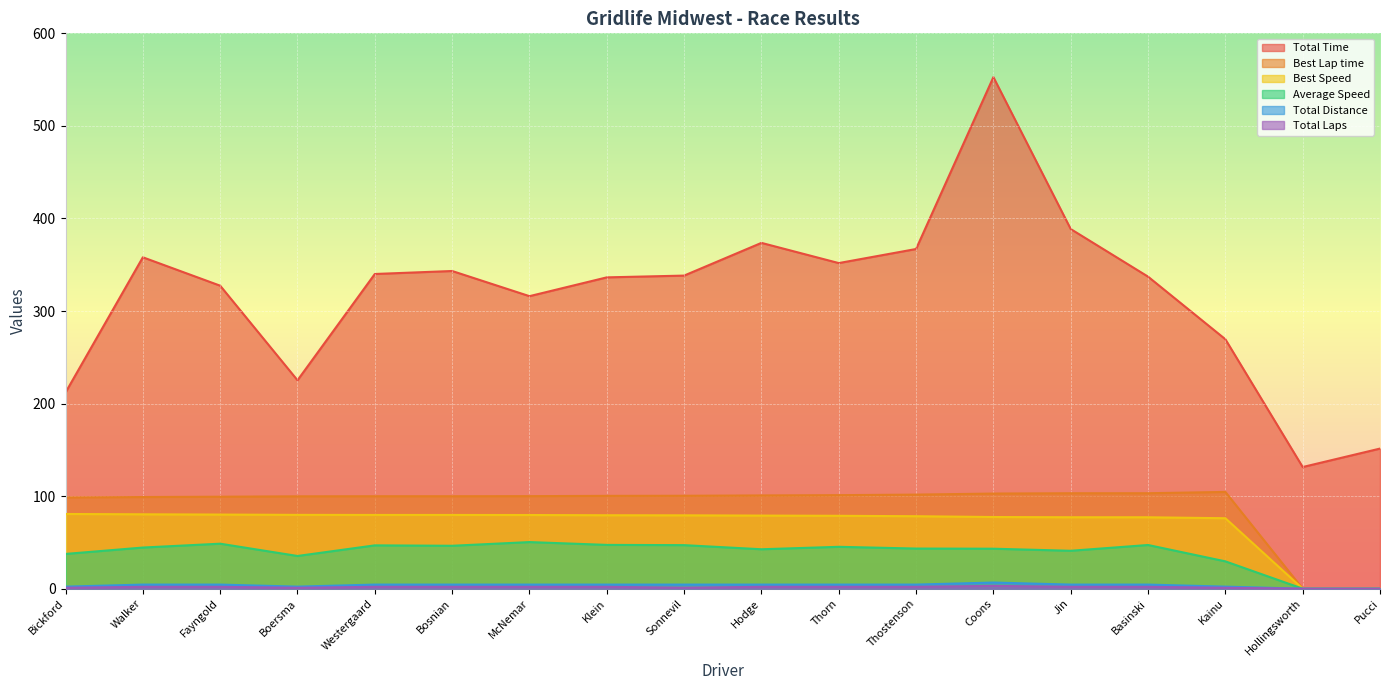

What position from the left is Sonnevil?

9